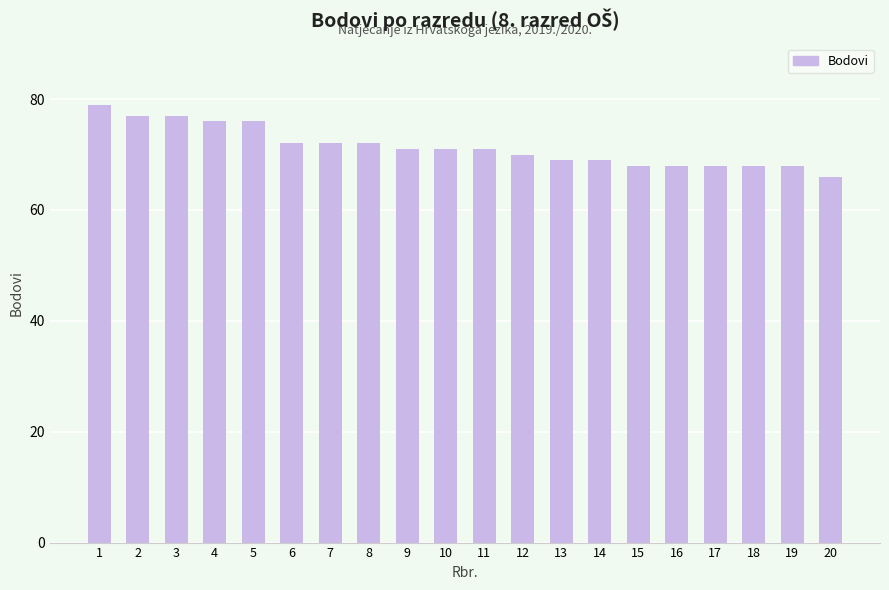

How many bars are there in total?

20